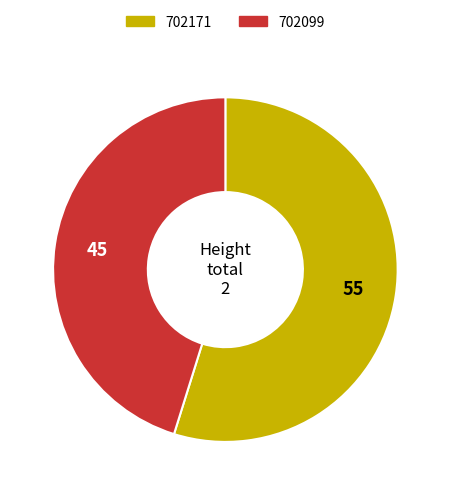

What is the ratio of the value at 702171 to the value at 702099?

1.2